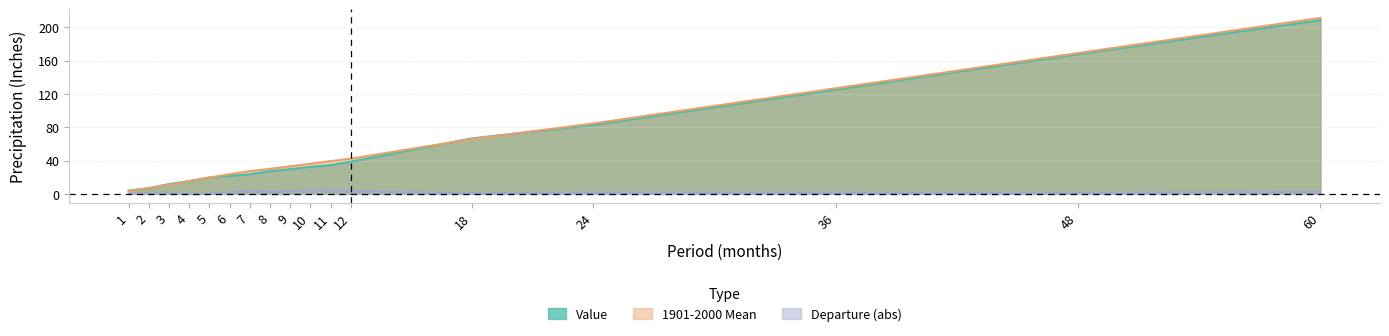

At how many categories does at least one series exceed 118?

3